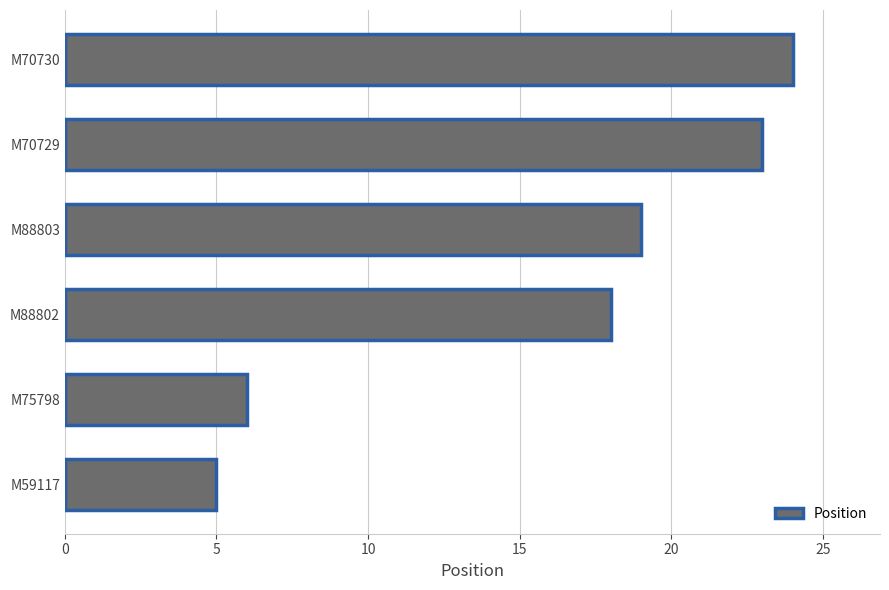

Does the chart contain any negative values?

No